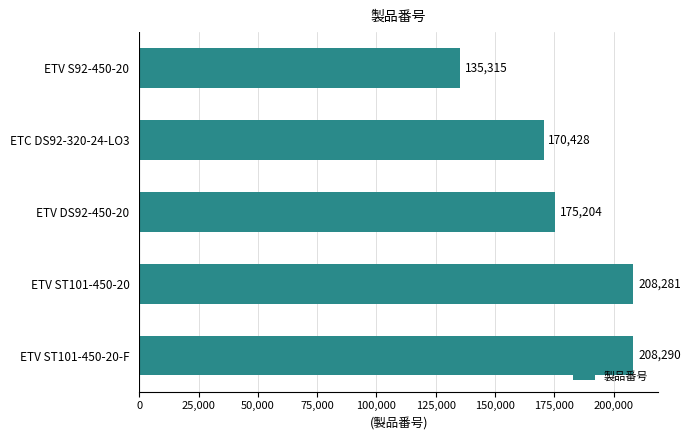

Rank the categories by value from lowest to highest.

ETV S92-450-20, ETC DS92-320-24-LO3, ETV DS92-450-20, ETV ST101-450-20, ETV ST101-450-20-F